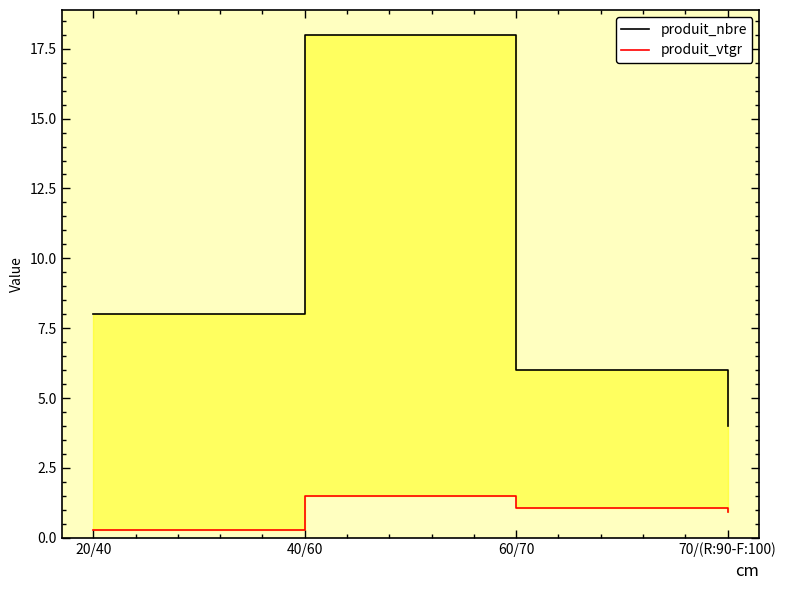

How many interior local peaks does the produit_nbre series have?

1